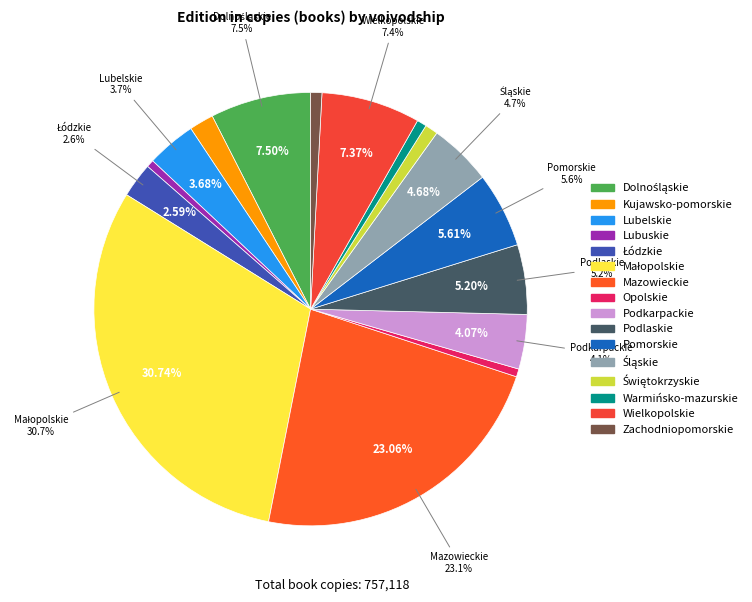

Do Zachodniopomorskie and Wielkopolskie together represent more than half of the pie?

No